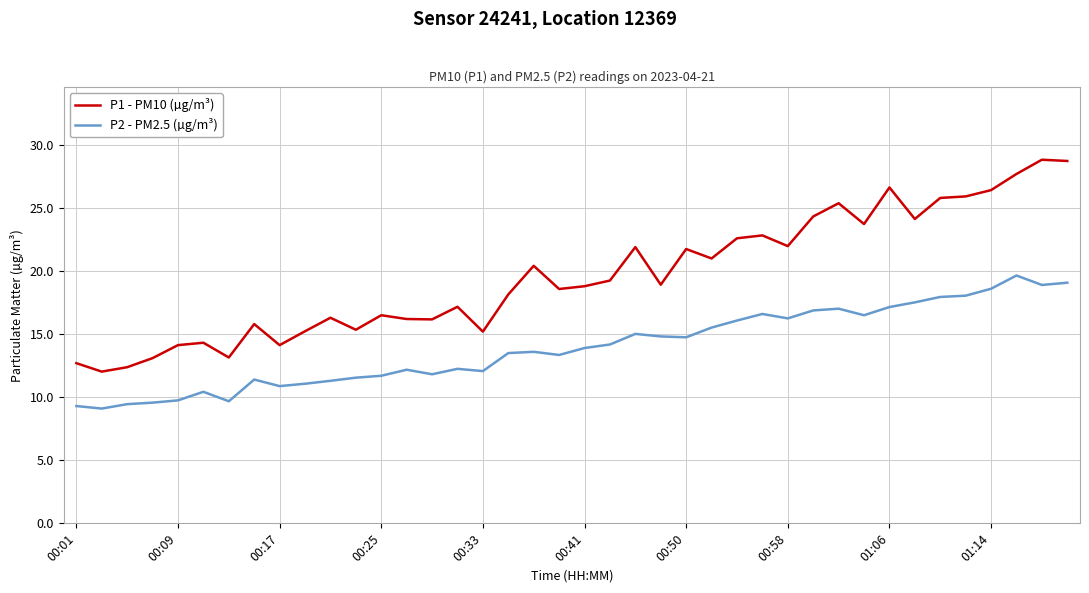

Rank the series by their maximum value, from lowest to highest.

P2 - PM2.5 (µg/m³), P1 - PM10 (µg/m³)